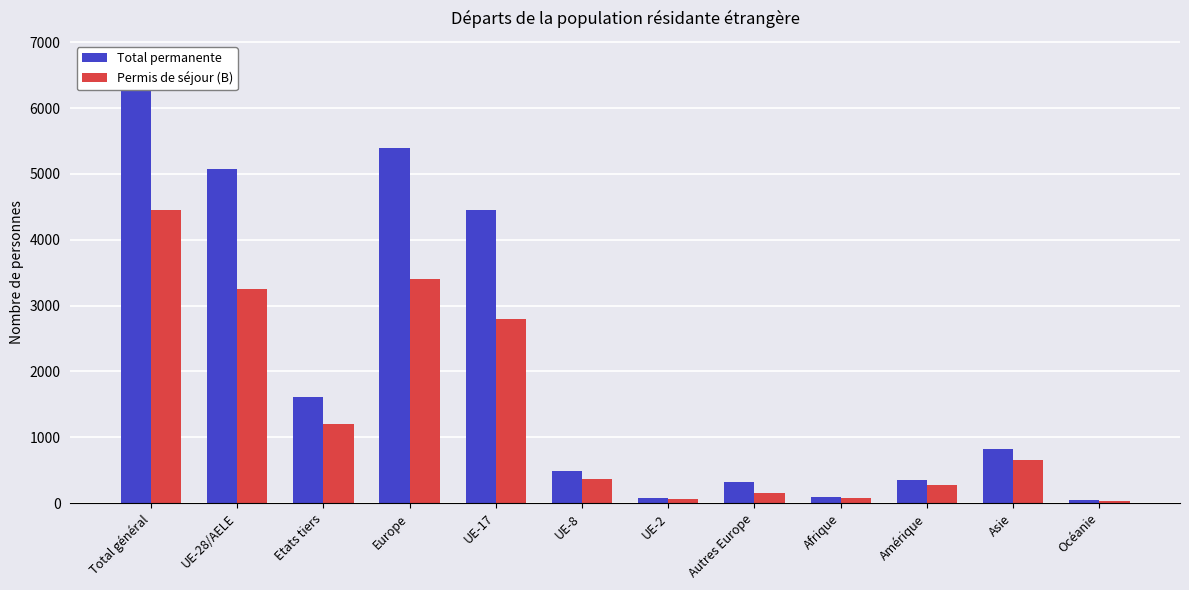

What is the label of the 6th bar from the left?

UE-8